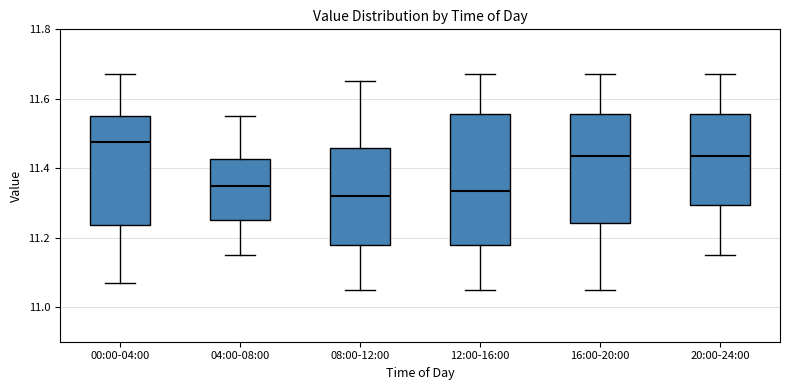

Reading left to right, read every box against the y-axis: the position of its median line, the range the box covers, and the ends of its whiskers. The values are not printed on the chart, so give them approximately, as read against the axis.

00:00-04:00: median 11.48, box 11.24 to 11.56, whiskers 11.08 to 11.68
04:00-08:00: median 11.36, box 11.26 to 11.42, whiskers 11.16 to 11.56
08:00-12:00: median 11.32, box 11.18 to 11.46, whiskers 11.06 to 11.66
12:00-16:00: median 11.34, box 11.18 to 11.56, whiskers 11.06 to 11.68
16:00-20:00: median 11.44, box 11.24 to 11.56, whiskers 11.06 to 11.68
20:00-24:00: median 11.44, box 11.30 to 11.56, whiskers 11.16 to 11.68